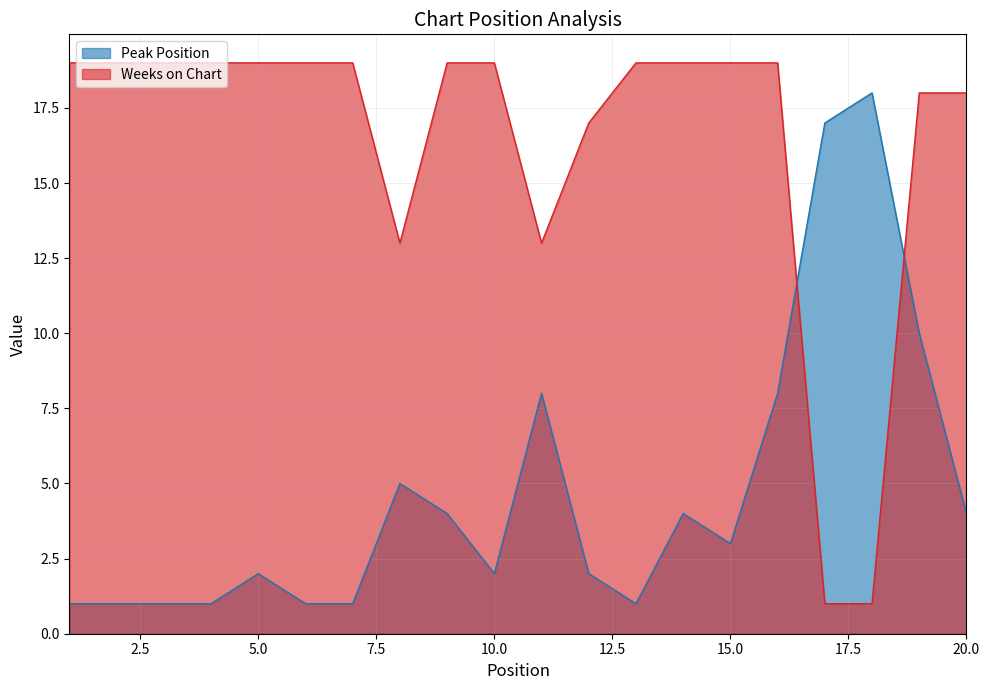

Is it true that Weeks on Chart equals 19 at 10.0?

True